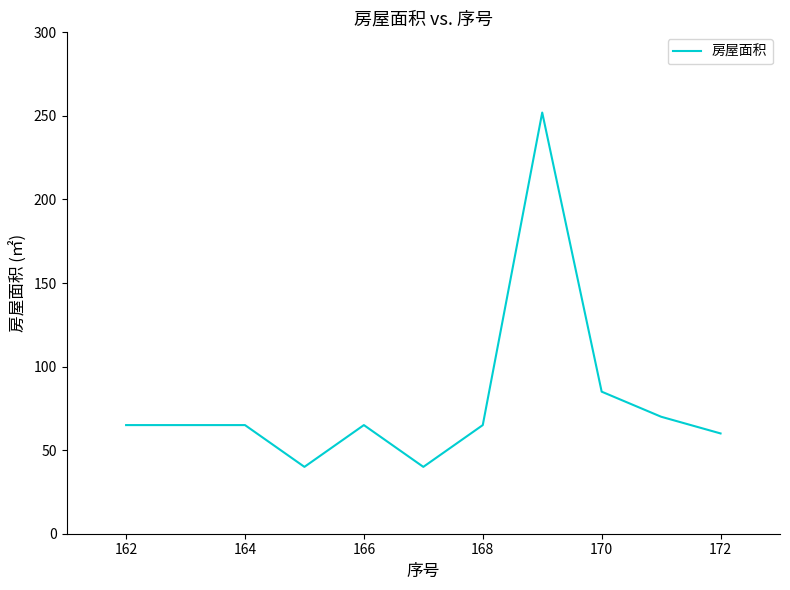

What is the minimum value shown in the chart?

40